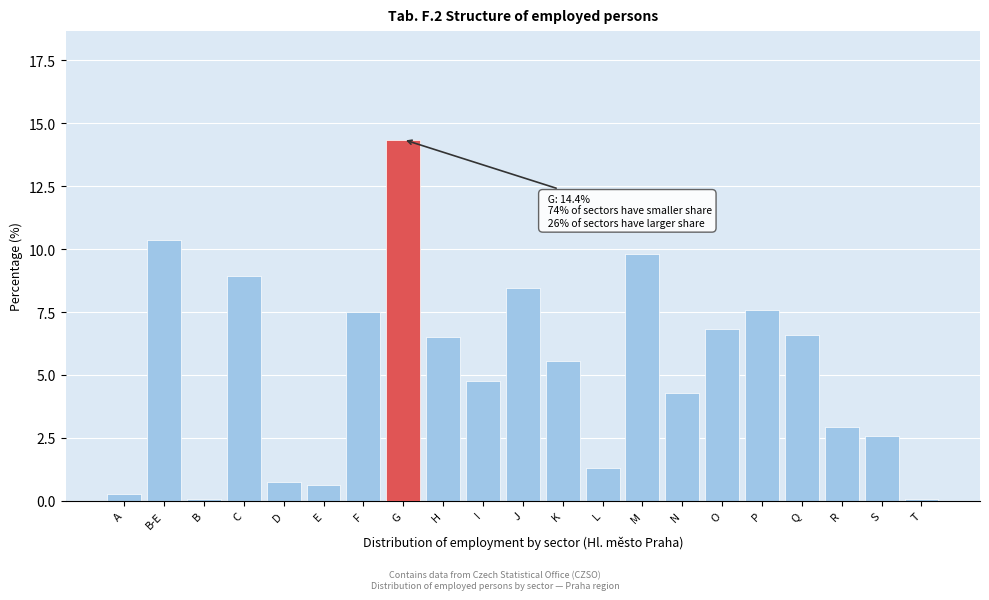

Reading left to right, extract all data points from this chart.

0.3	10.4	0.1	8.9	0.7	0.6	7.5	14.4	6.5	4.8	8.5	5.6	1.3	9.8	4.3	6.8	7.6	6.6	2.9	2.6	0.1